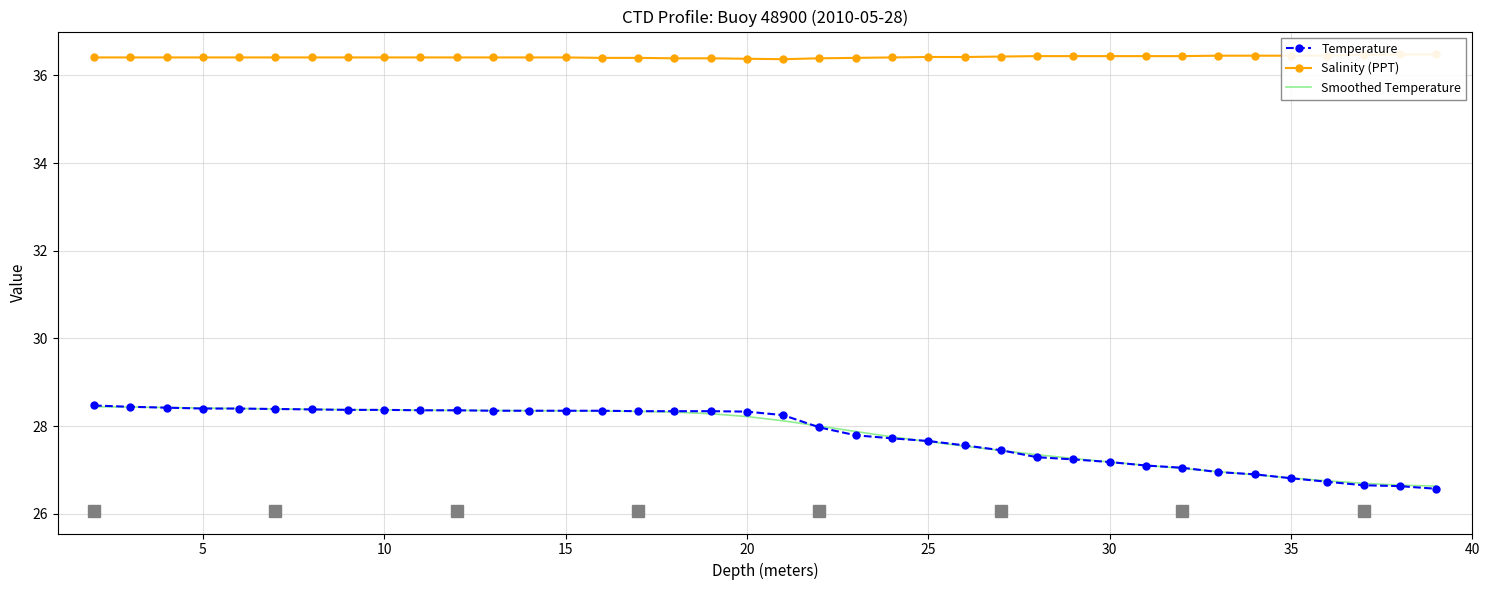

What is the highest value of the Temperature series?

28.5